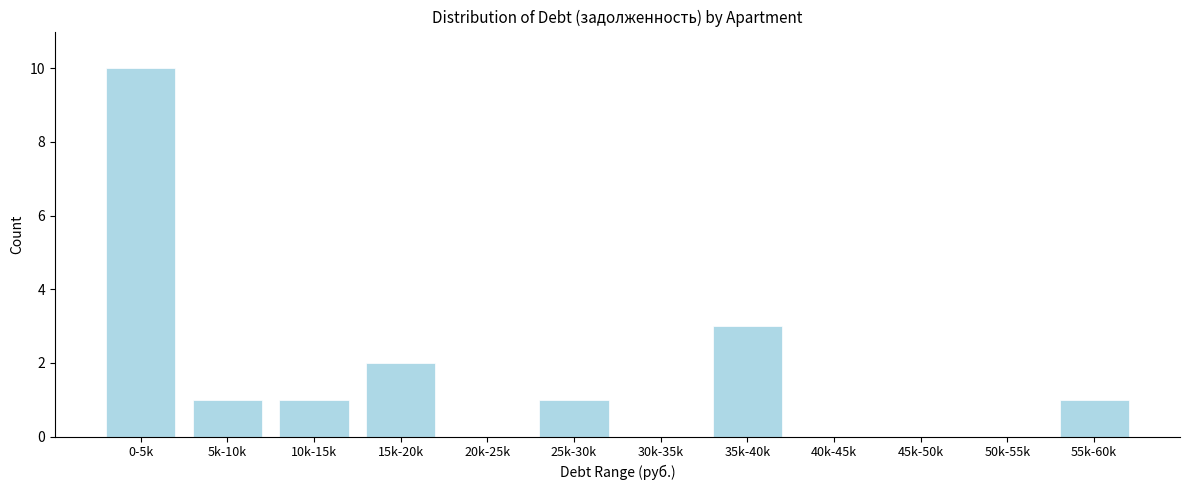

Reading right to left, transcribe all the data shown in this chart.

55k-60k=1	50k-55k=0	45k-50k=0	40k-45k=0	35k-40k=3	30k-35k=0	25k-30k=1	20k-25k=0	15k-20k=2	10k-15k=1	5k-10k=1	0-5k=10